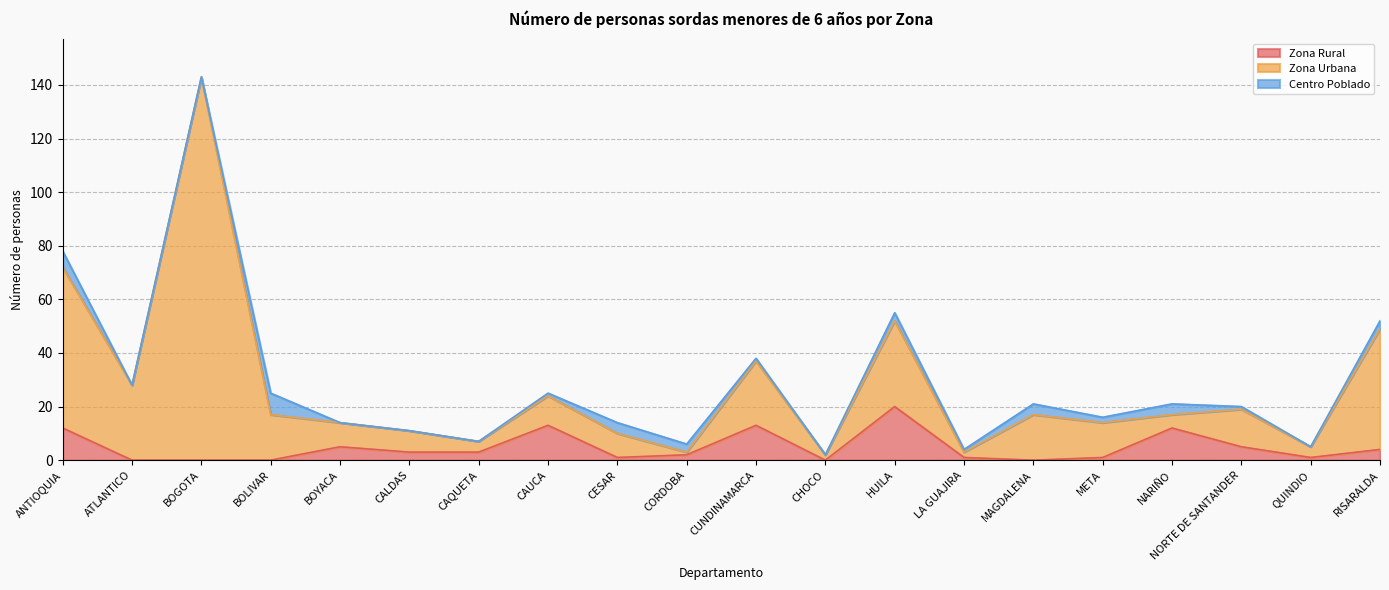

How many values in Zona Rural are above zero?

15